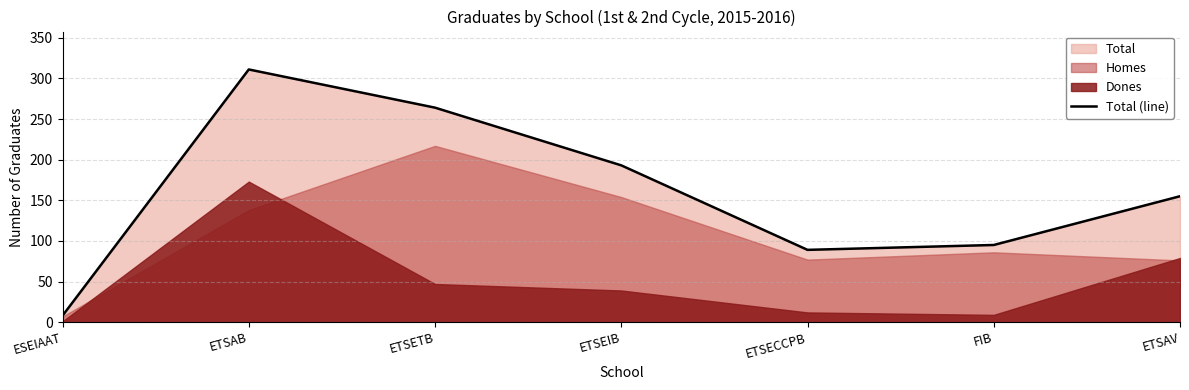

At which category does the data reach its first local valley?

ETSECCPB